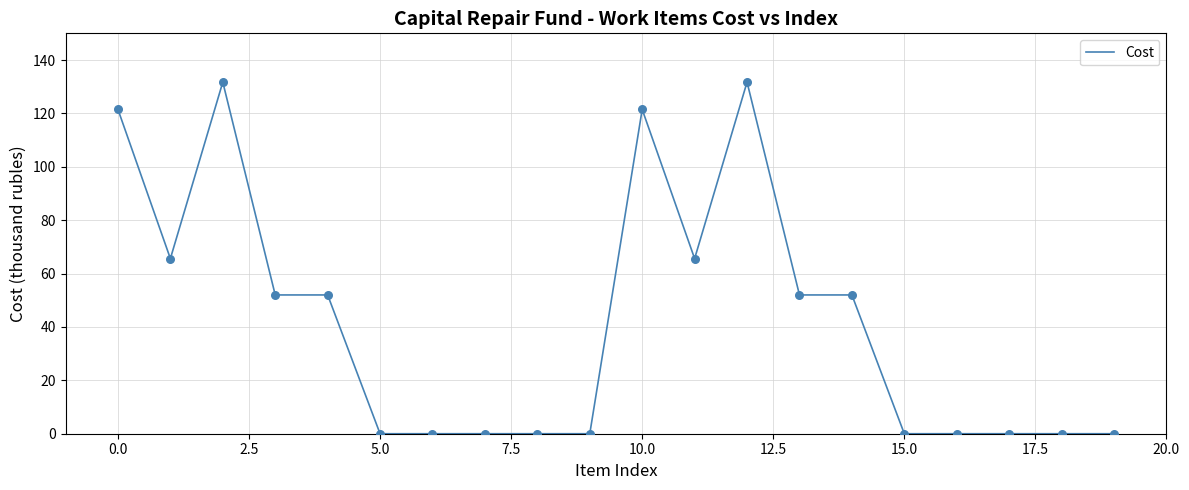

What is the difference between the maximum and minimum values?

131.7